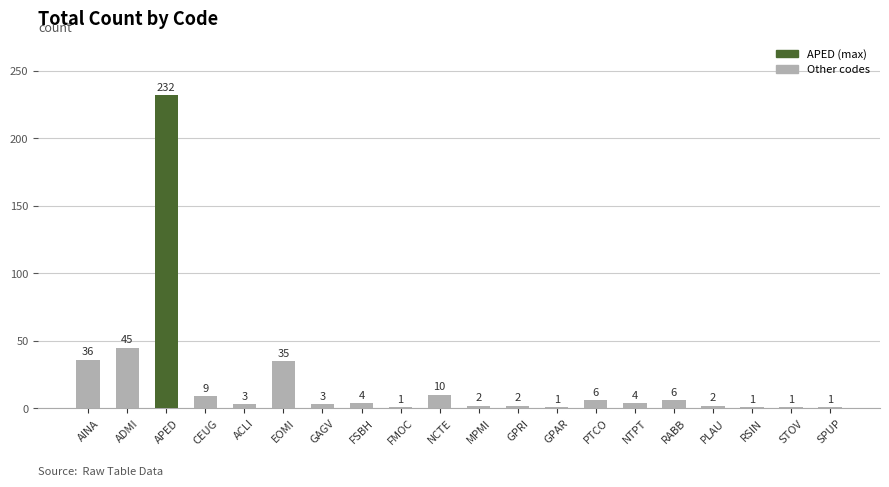

What is the maximum value shown in the chart?

232